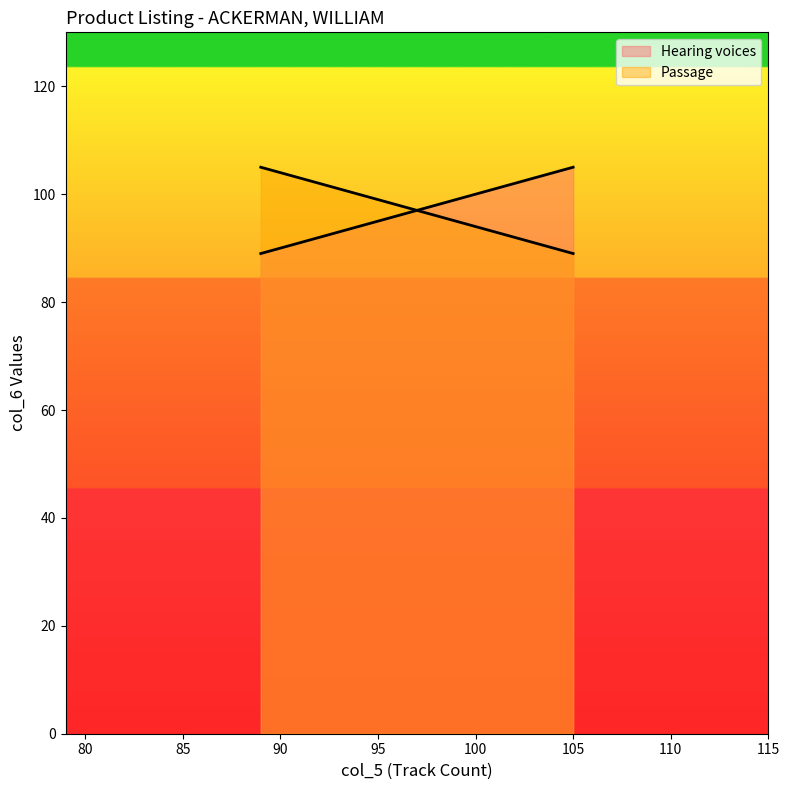

Does the chart have visible grid lines?

No